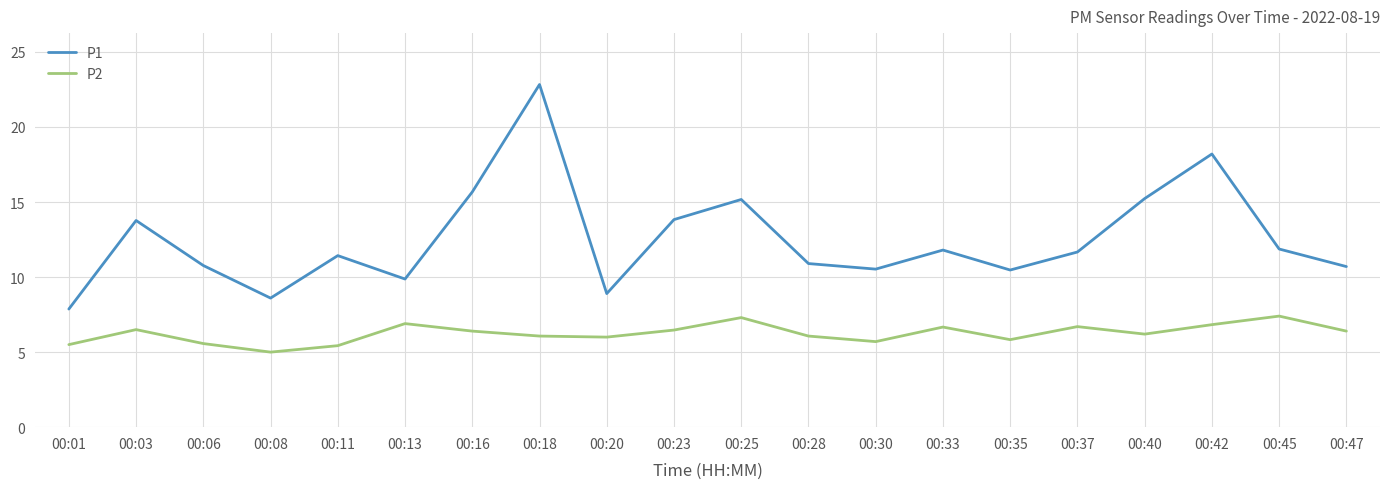

Count the number of data series in this chart.

2